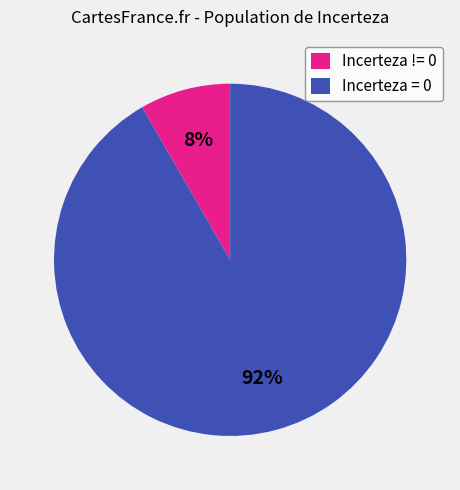

To the nearest percent, what portion does Incerteza != 0 represent?

8%